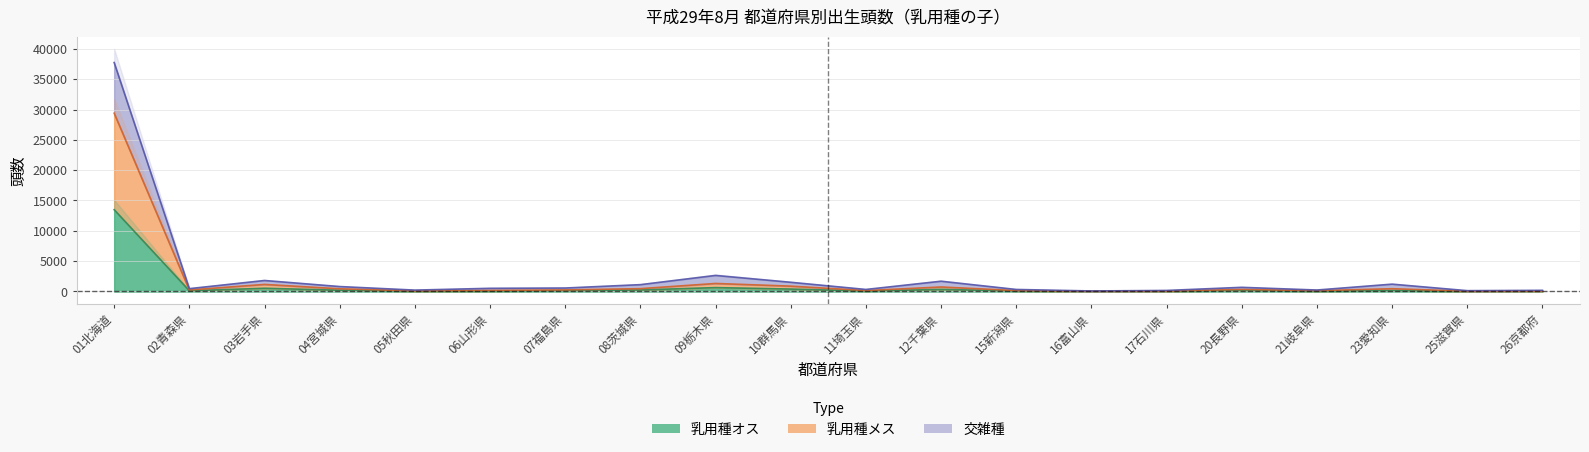

How many data points in 乳用種オス are above 132?

9